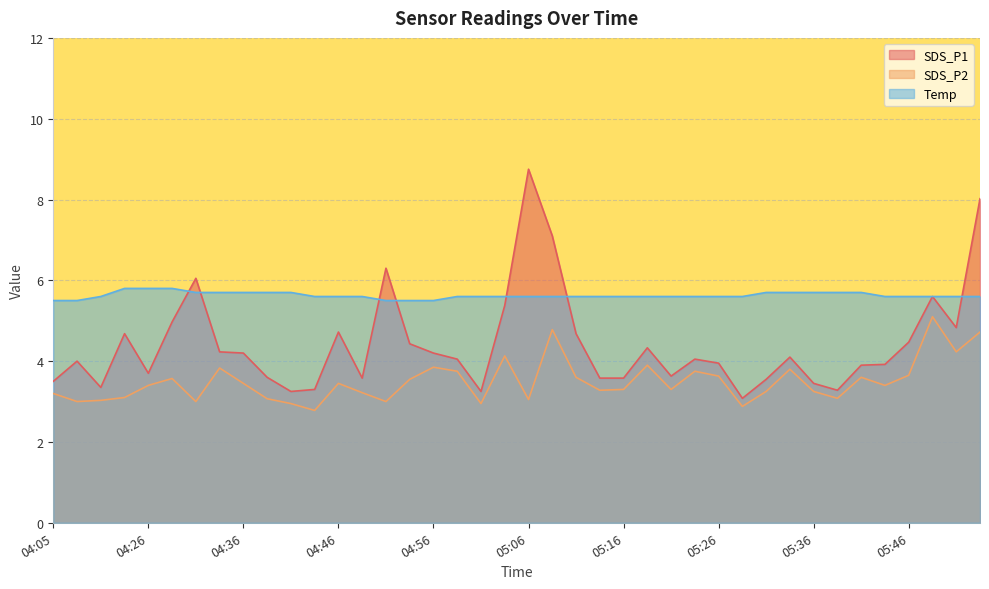

Rank the series by their average value, from highest to lowest.

Temp, SDS_P1, SDS_P2